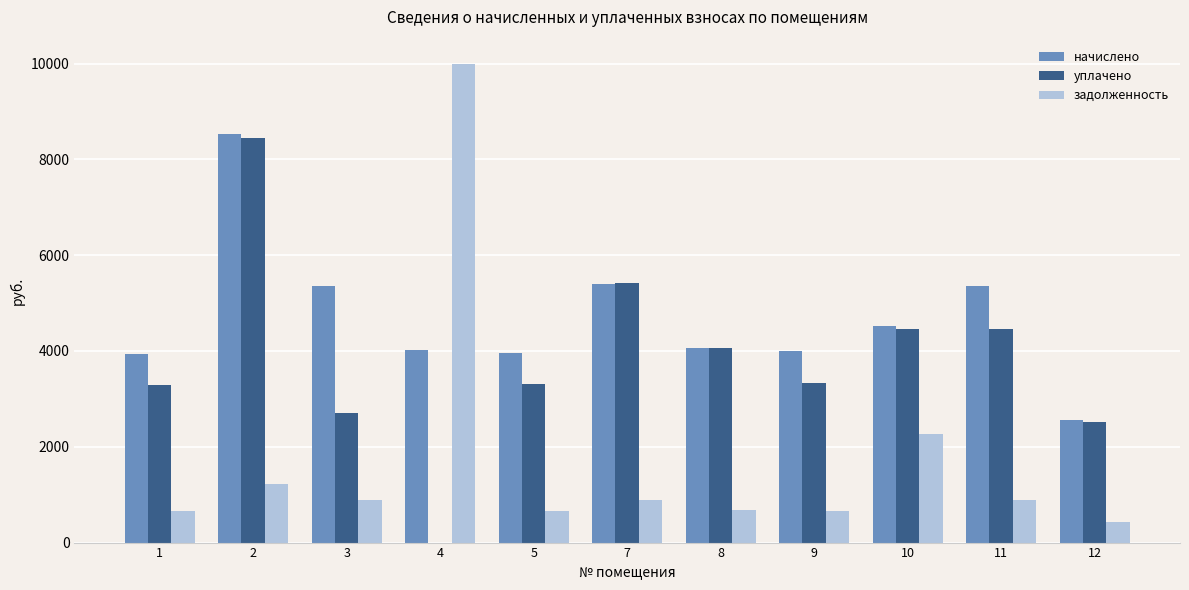

Between 4 and 12, which series saw the biggest shift?

задолженность